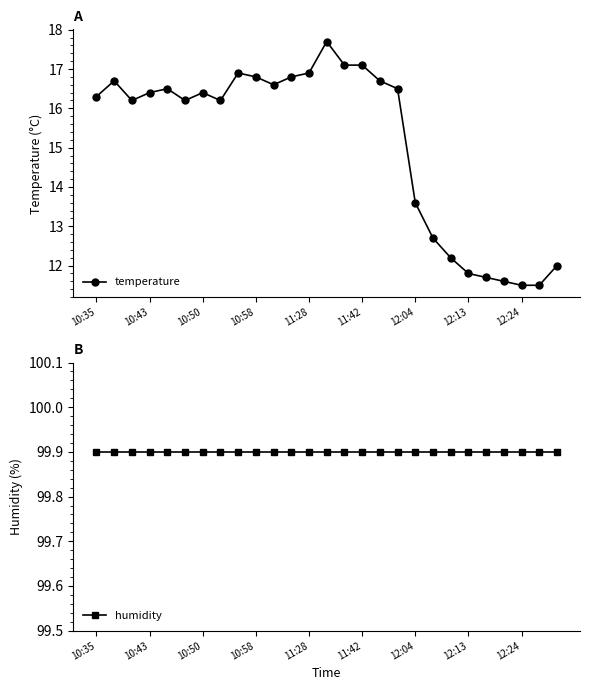

True or false: humidity has more than 2 interior local peaks.

False